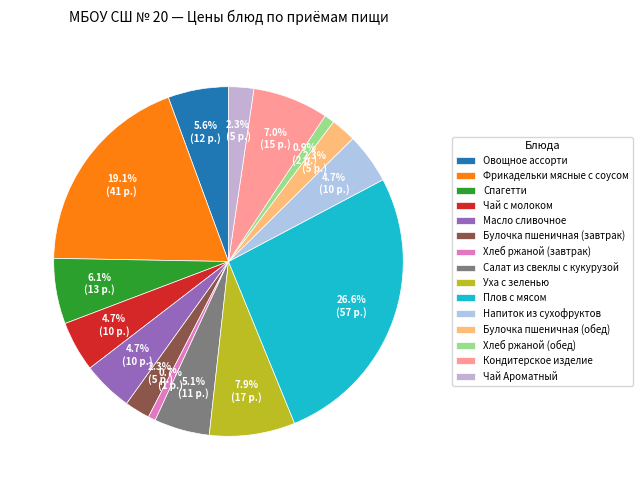

What is the change in value from Чай с молоком to Хлеб ржаной (обед)?

-8.0